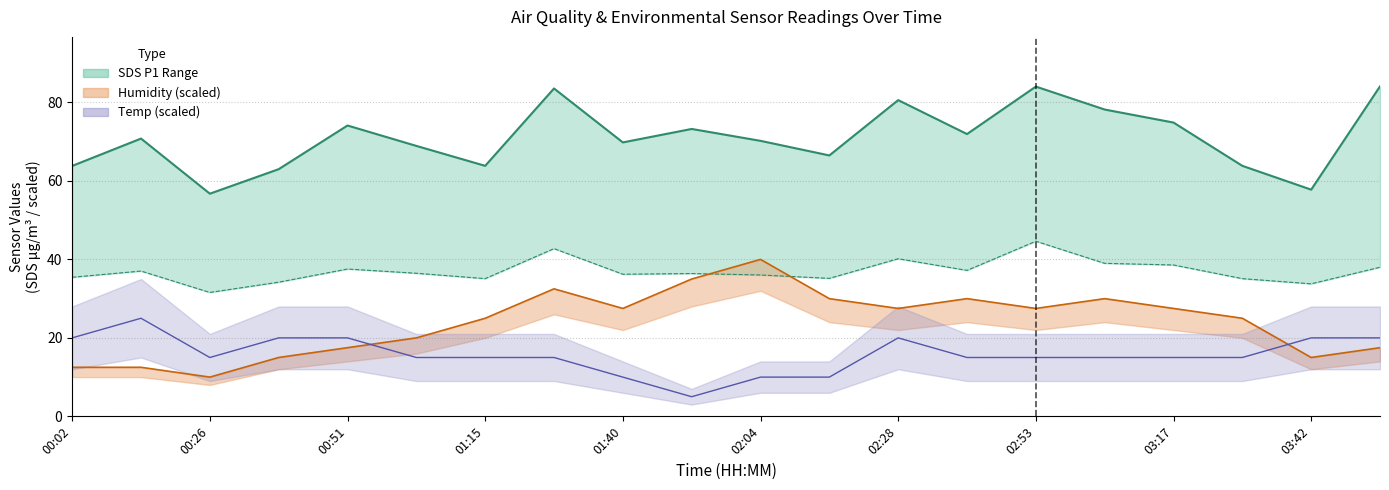

Does the chart display data point markers on the line(s)?

No